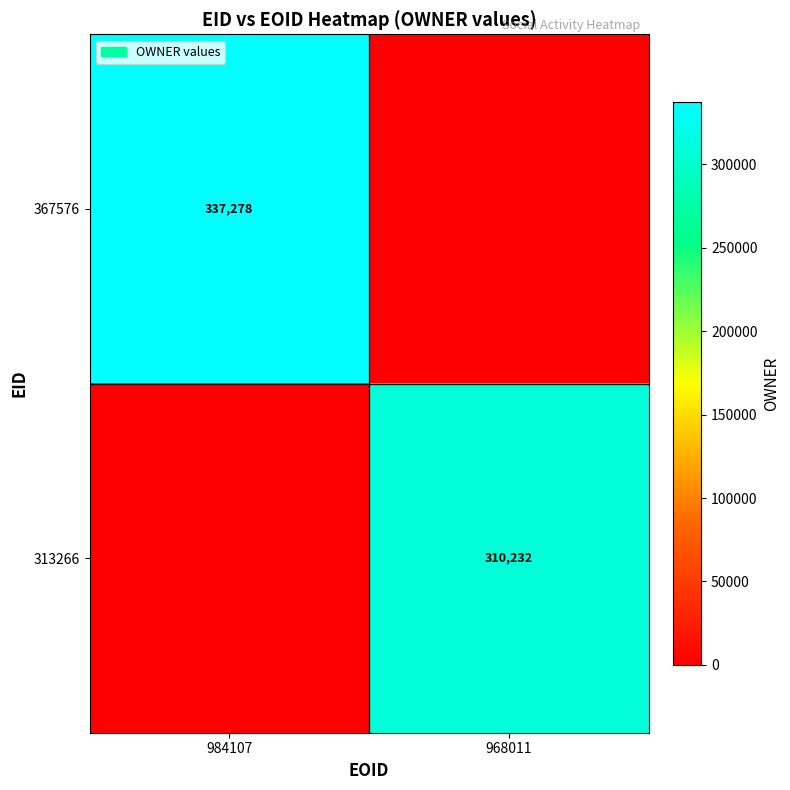

Is it true that 367576 equals 337278 at 984107?

True